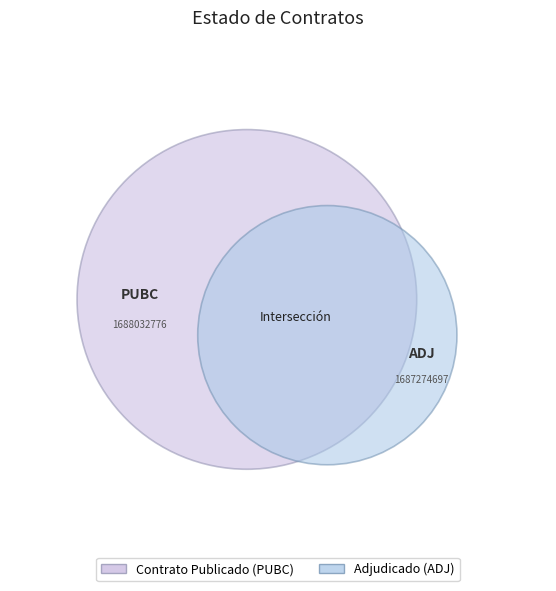

Rank the categories by value from highest to lowest.

PUBC, ADJ